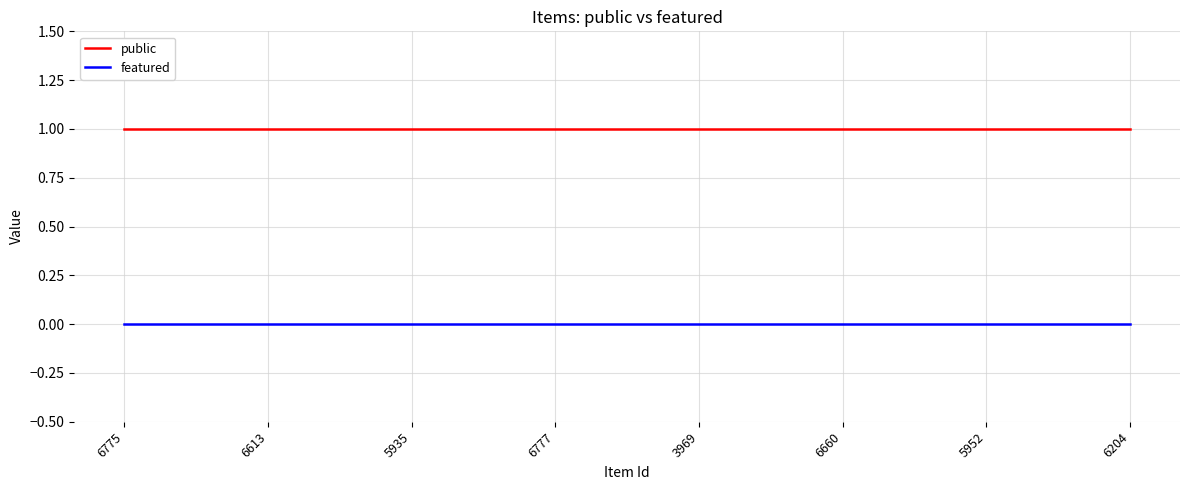

True or false: featured and public intersect in this chart.

False